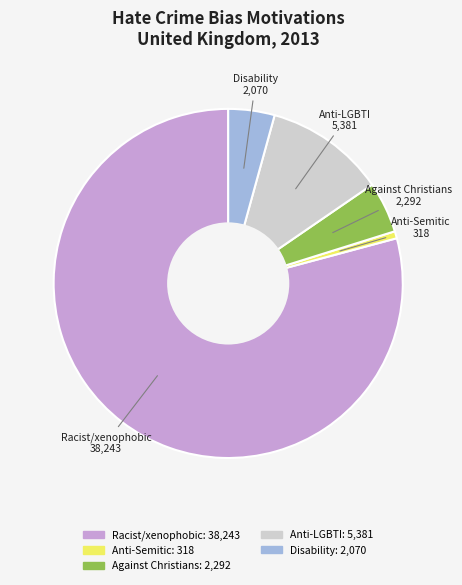

Is there any slice that represents more than half of the pie?

Yes